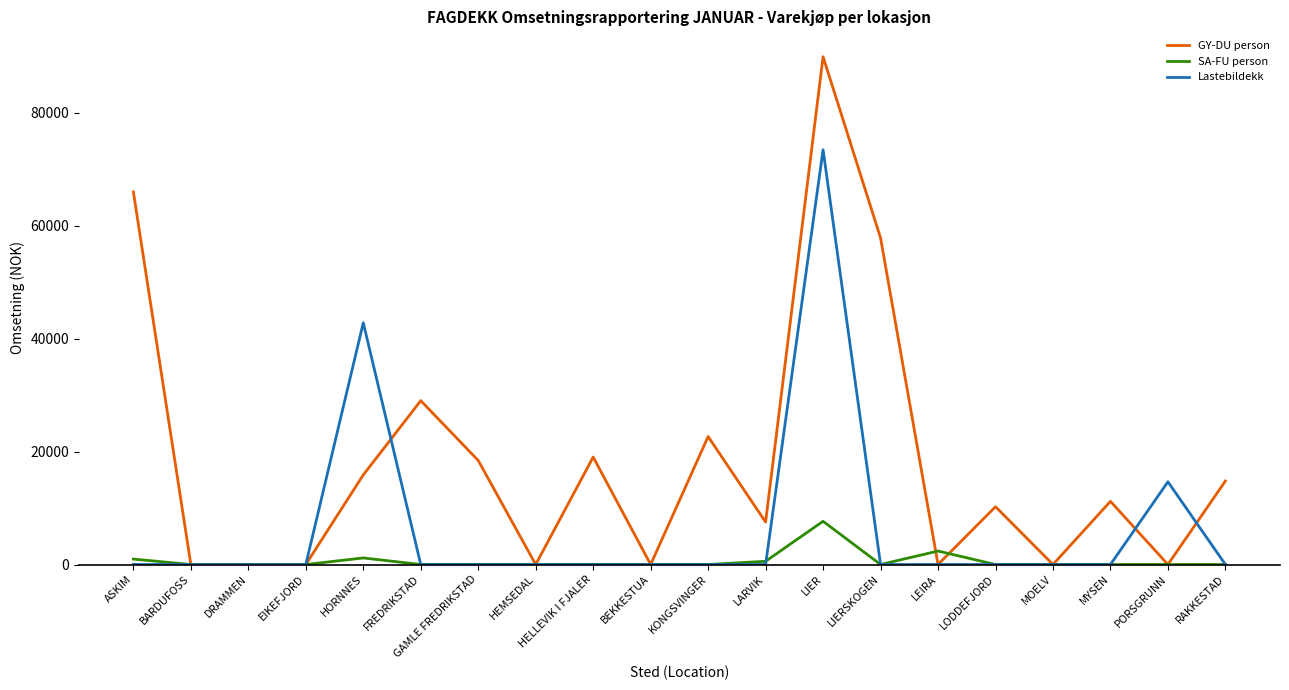

Which series changed the most between EIKEFJORD and HELLEVIK I FJALER?

GY-DU person